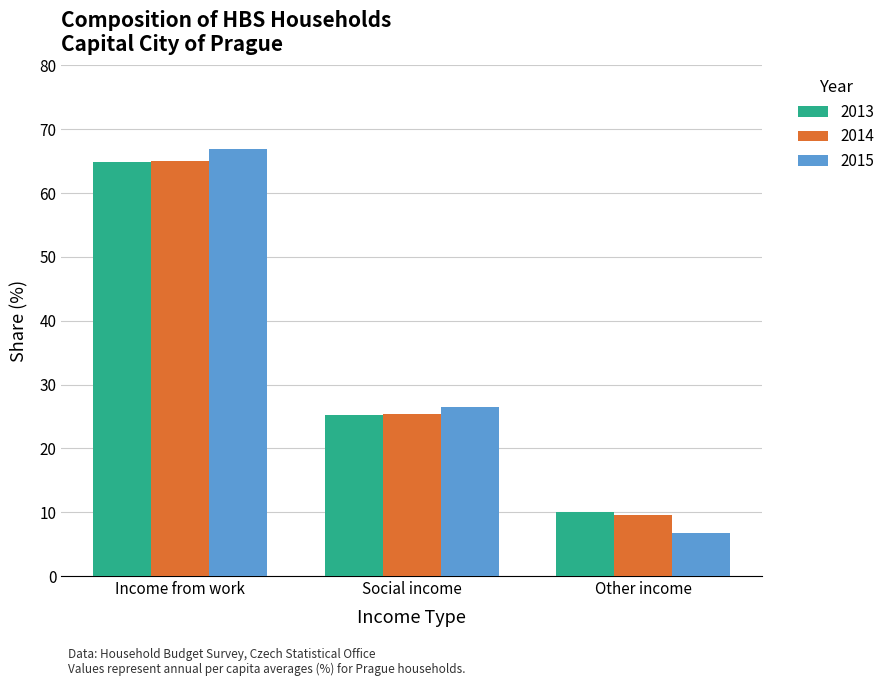

Is it true that 2013 equals 25.2 at Social income?

True